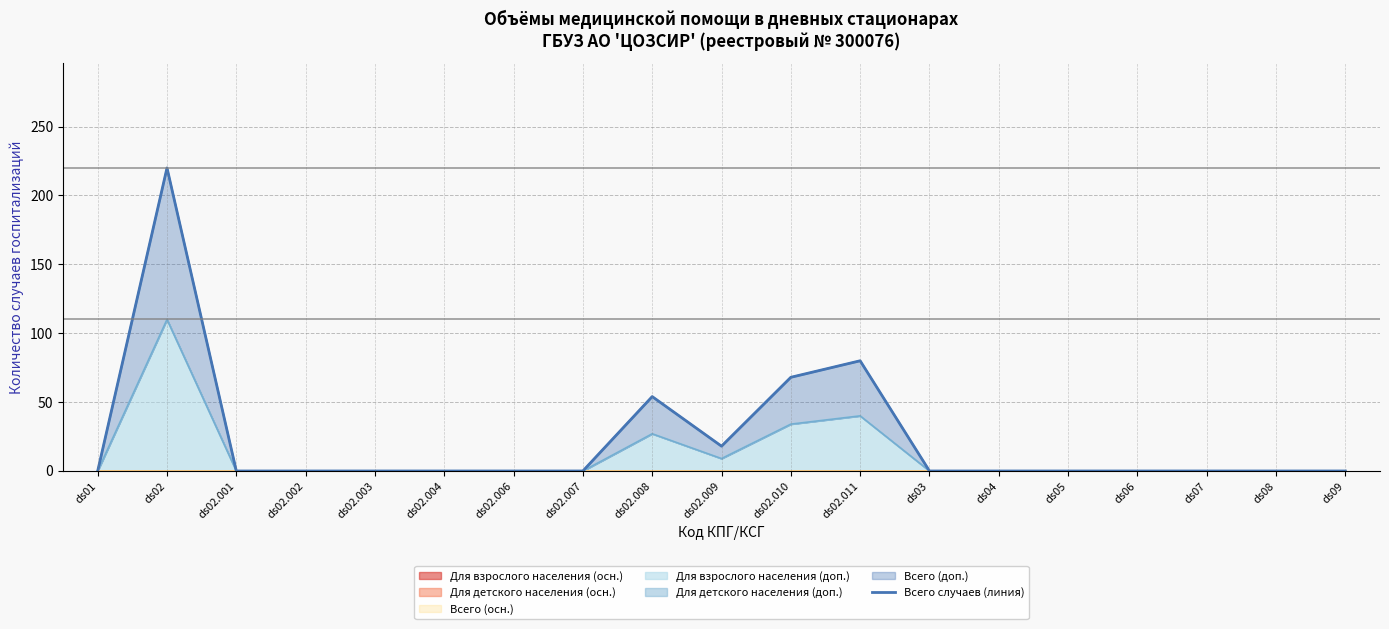

The value at ds08 is 0. True or false?

True